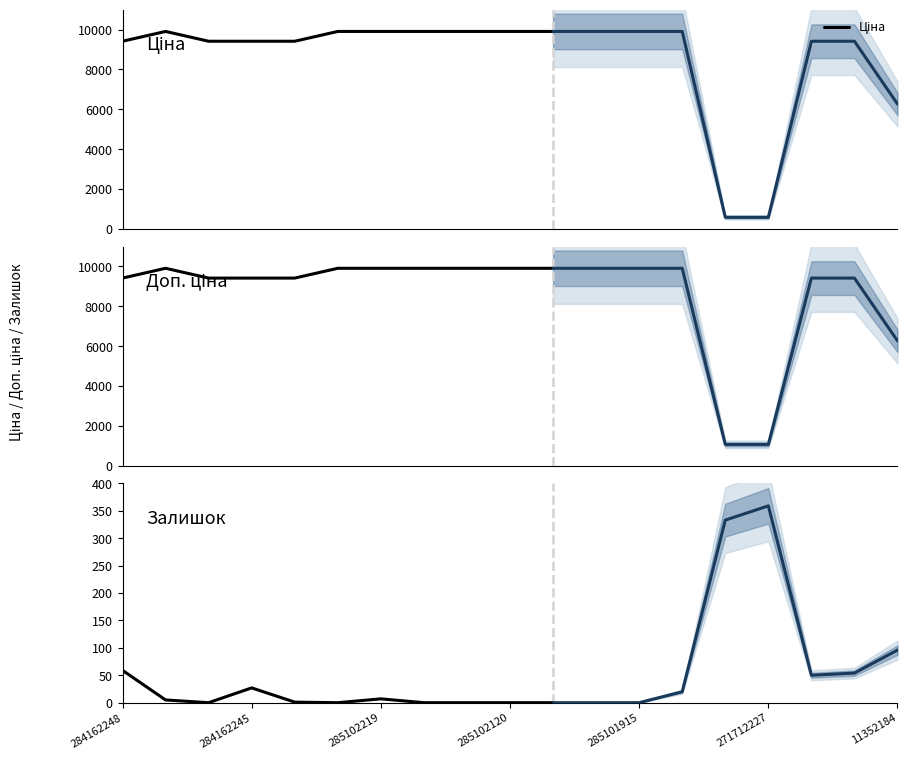

What is the total value across all series at 7?

19817.0